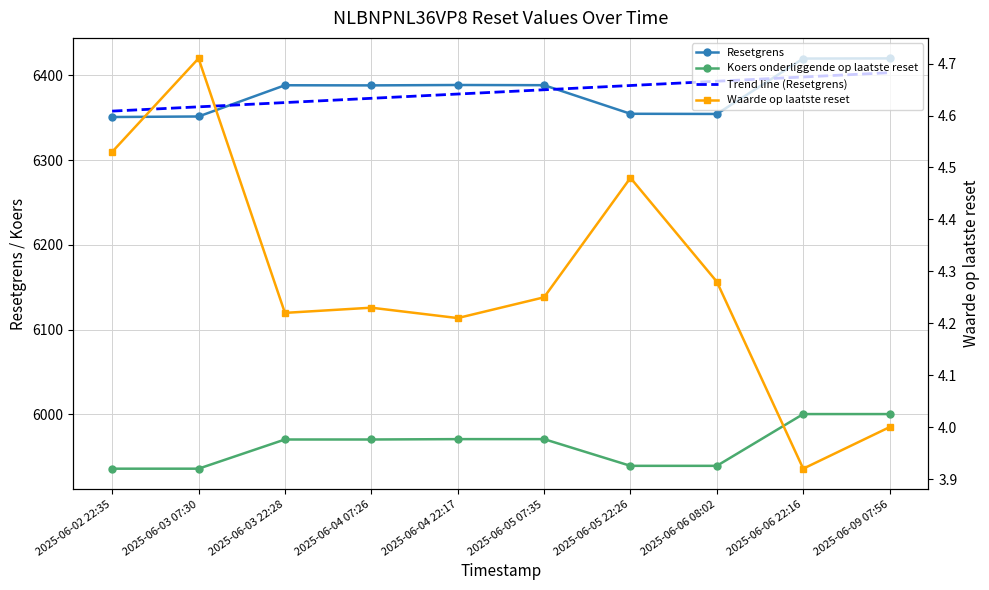

True or false: Koers onderliggende op laatste reset has a value of 10120.8 at 2025-06-03 22:28.

False